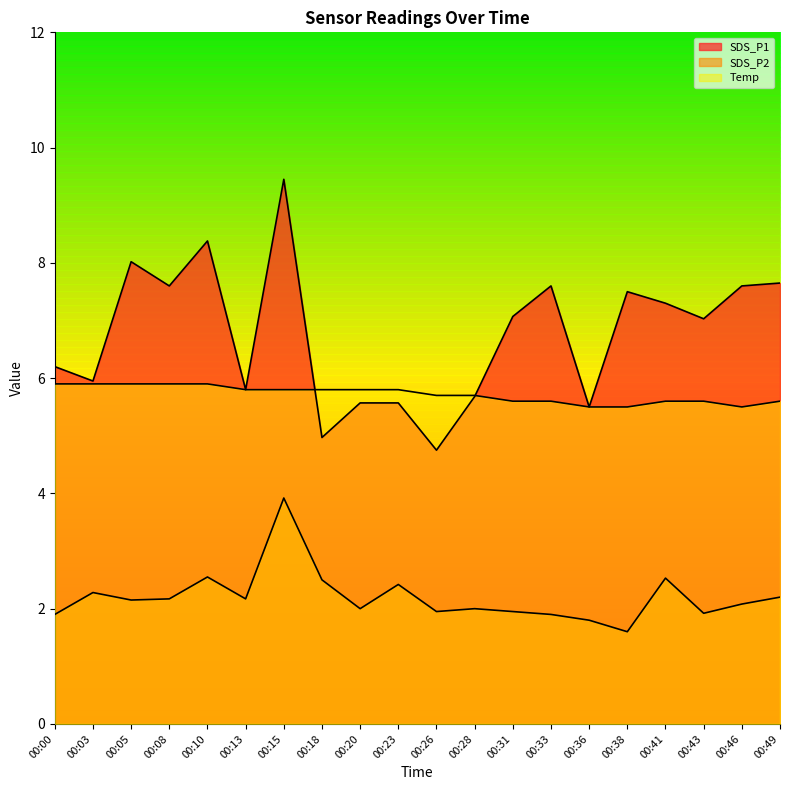

What are all the series names shown in the legend?

SDS_P1, SDS_P2, Temp